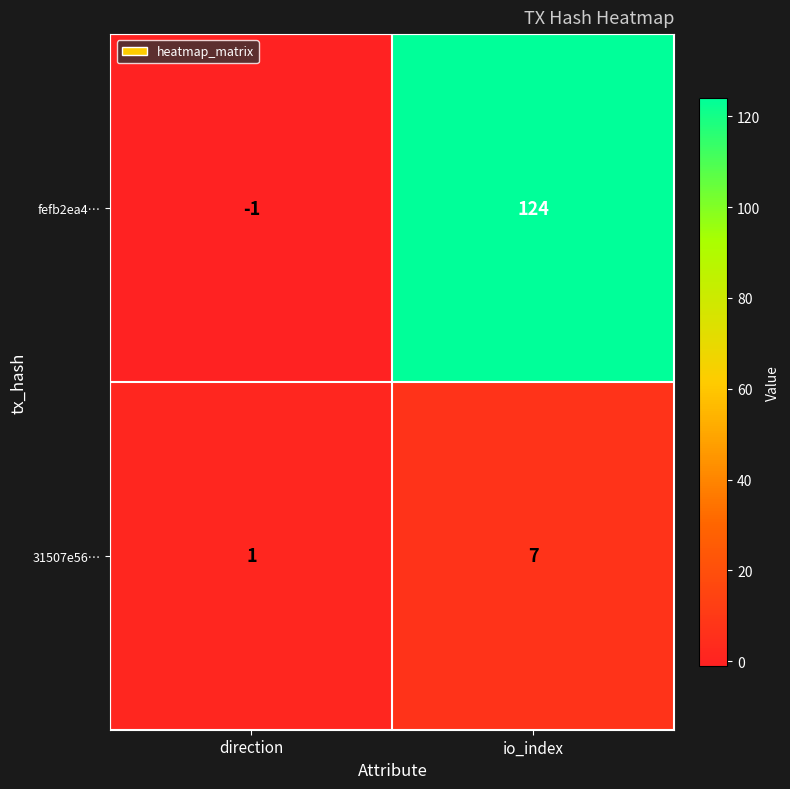

Which series has the widest spread of values?

fefb2ea4…